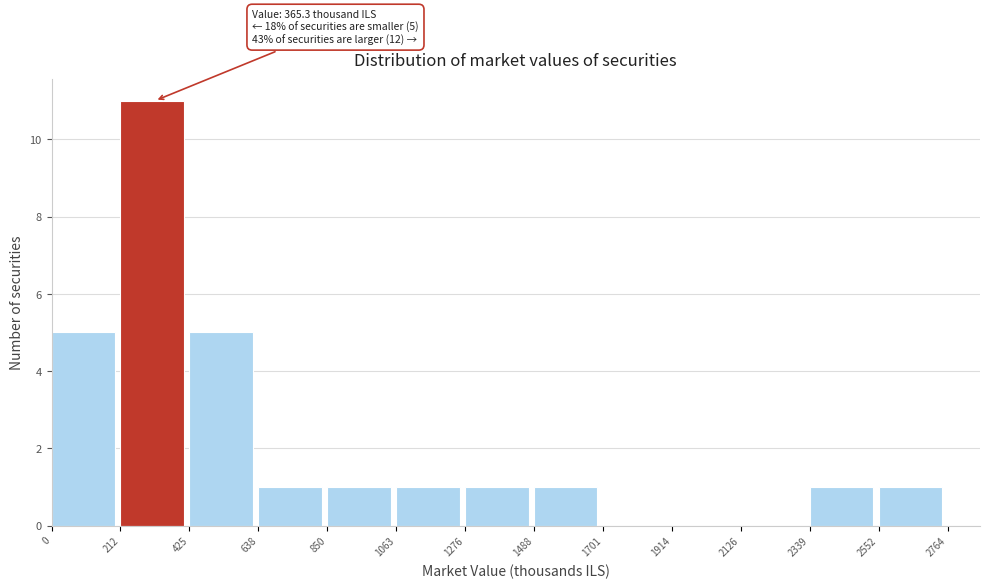

Over which range of the x-axis is the bar tallest?

212 to 425